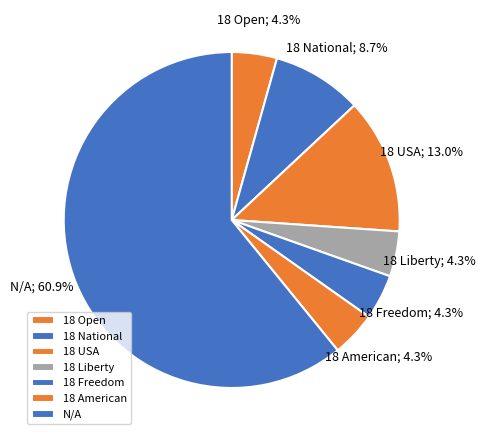

How many slices are in this pie chart?

7